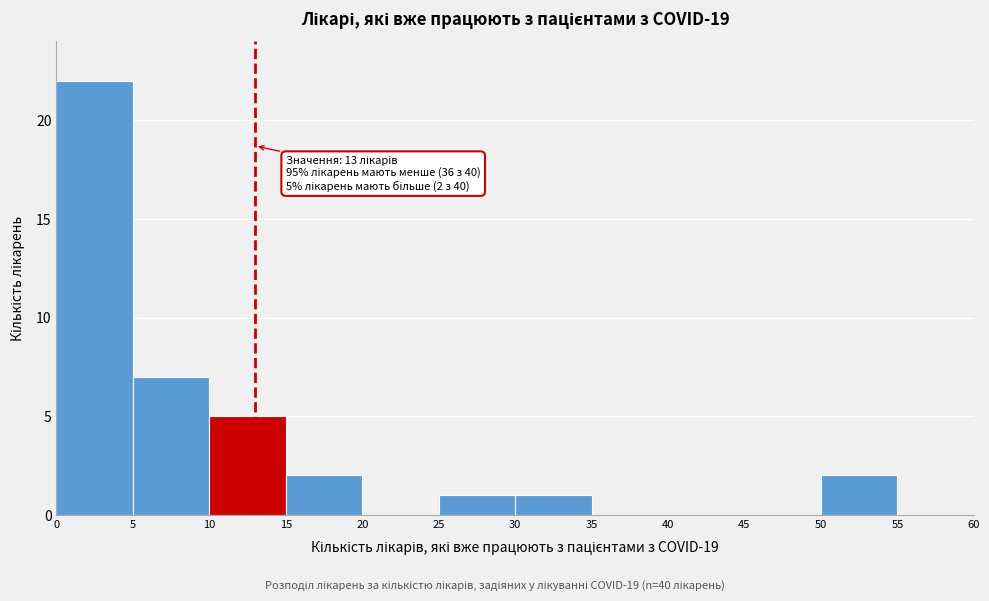

Which range on the x-axis has the tallest bar?

0 to 5